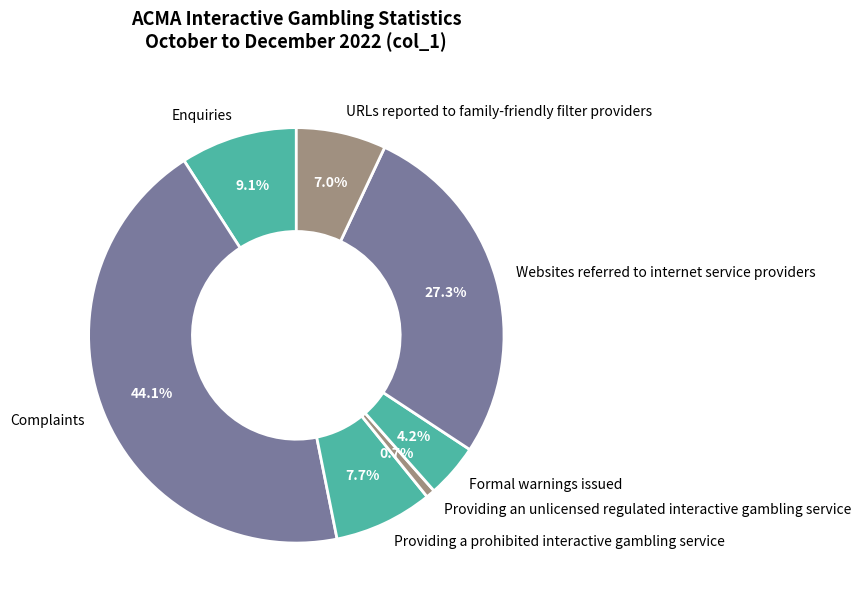

To the nearest percent, what is the average slice percentage?

14%